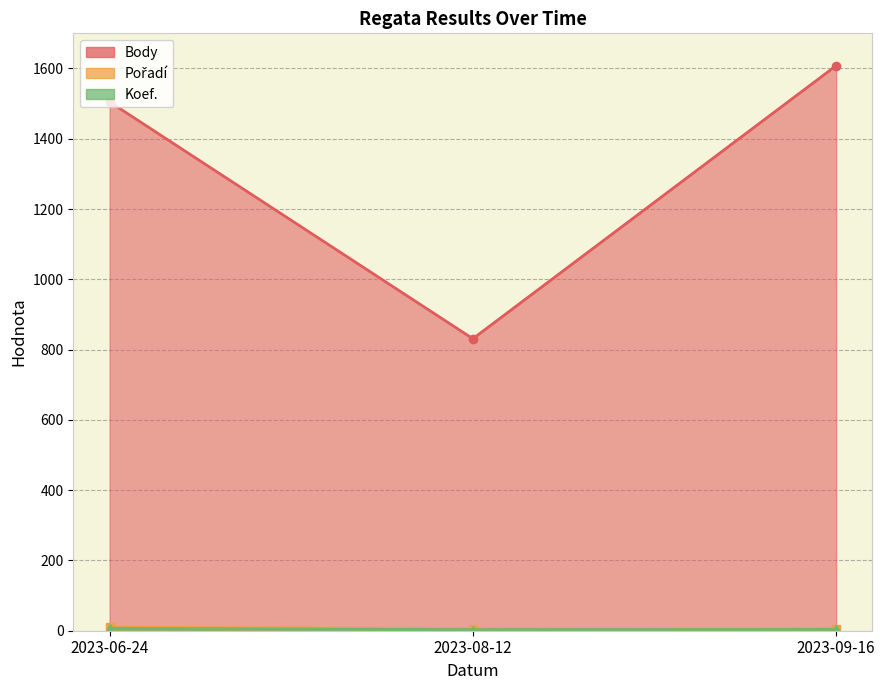

Reading left to right, list all the values displayed in this chart.

Koef.: 2023-06-24=7	2023-08-12=3	2023-09-16=4
Pořadí: 2023-06-24=10	2023-08-12=6	2023-09-16=5
Body: 2023-06-24=1505	2023-08-12=831	2023-09-16=1608